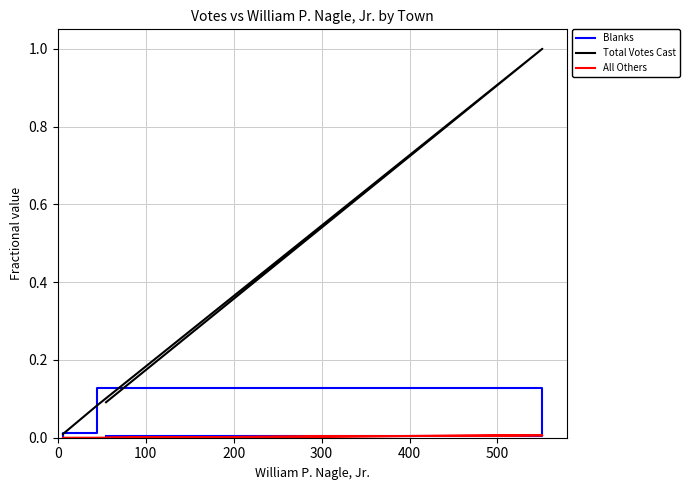

How many lines are shown in the chart?

3